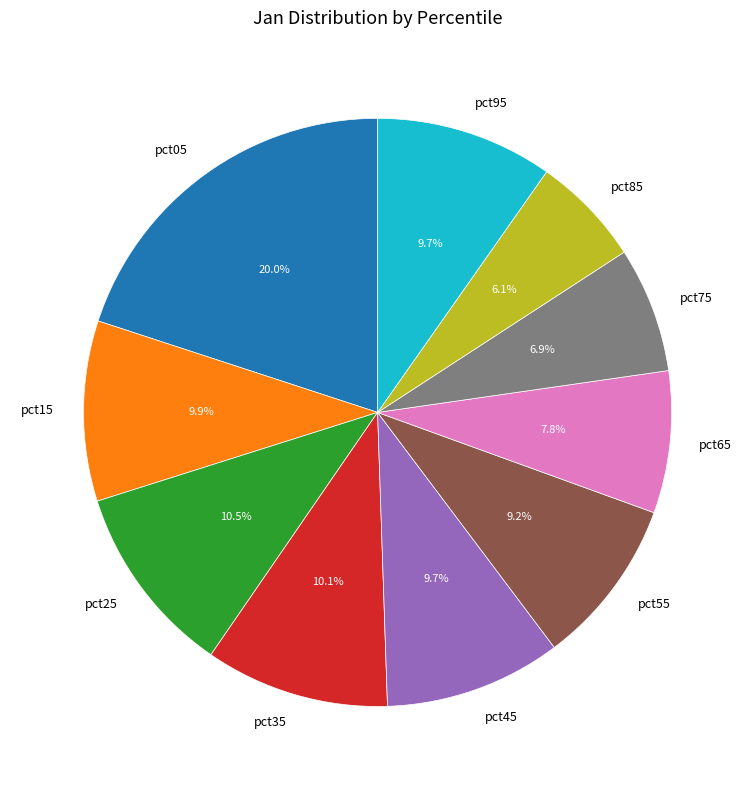

What percentage is NOT represented by pct95?

90.3%